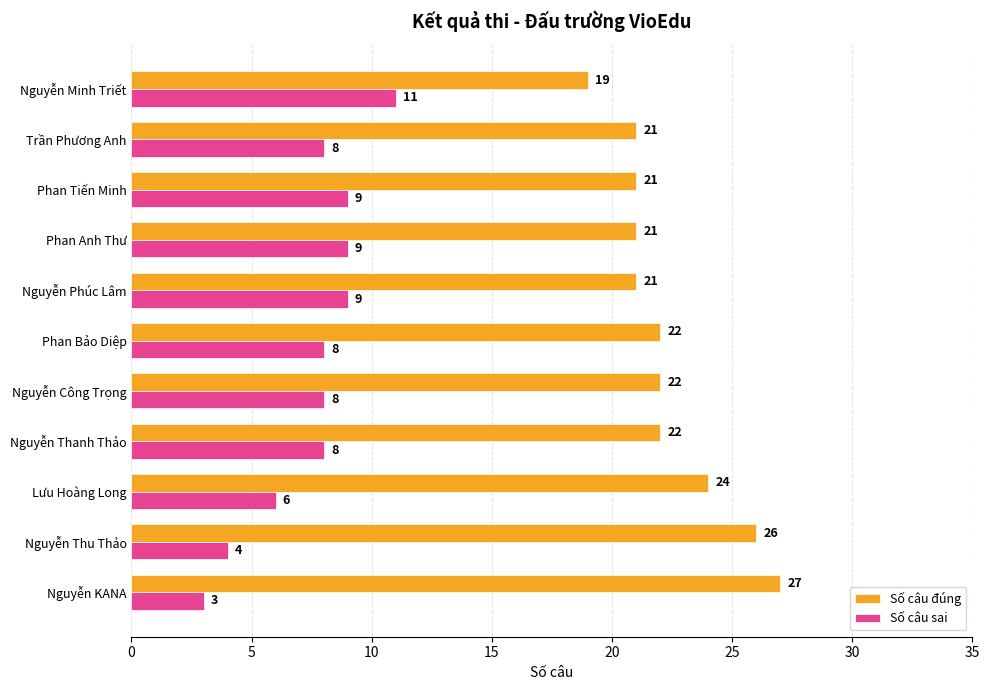

The value of Số câu đúng at Nguyễn Thanh Thảo is 34. True or false?

False